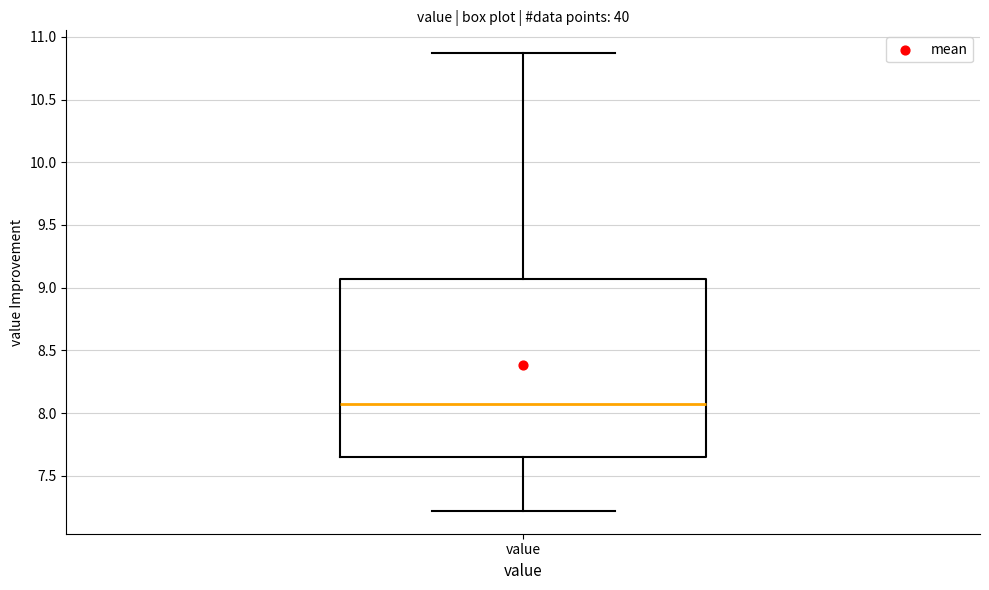

Where does the lower whisker of the box for value end on the y-axis? The values are not printed on the chart, so give them approximately, as read against the axis.

7.20